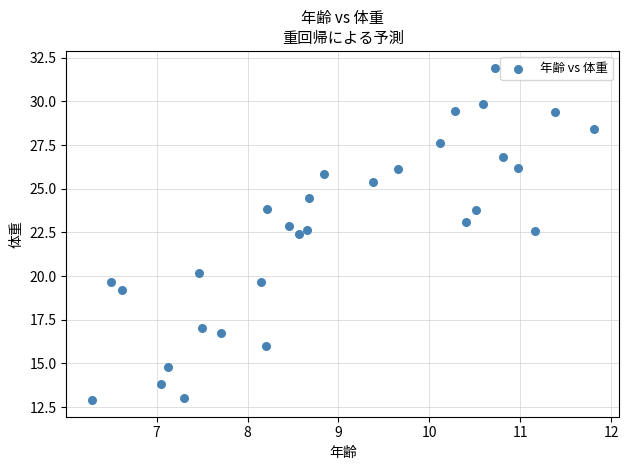

What is the range of X values (max minus min)?

5.5